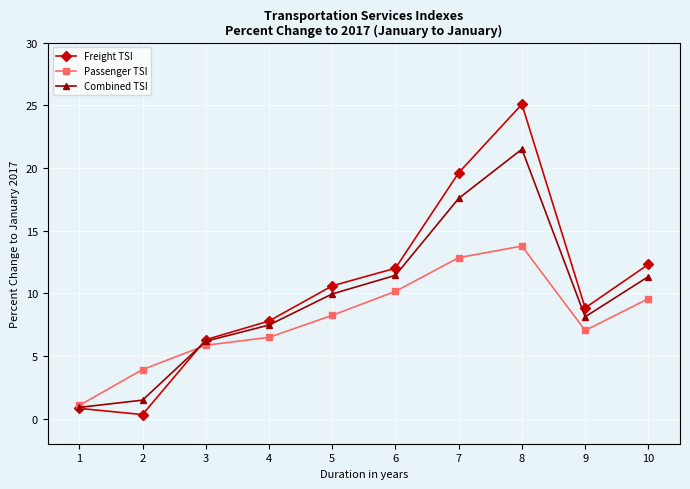

List the series in order of their peak value, highest first.

Freight TSI, Combined TSI, Passenger TSI